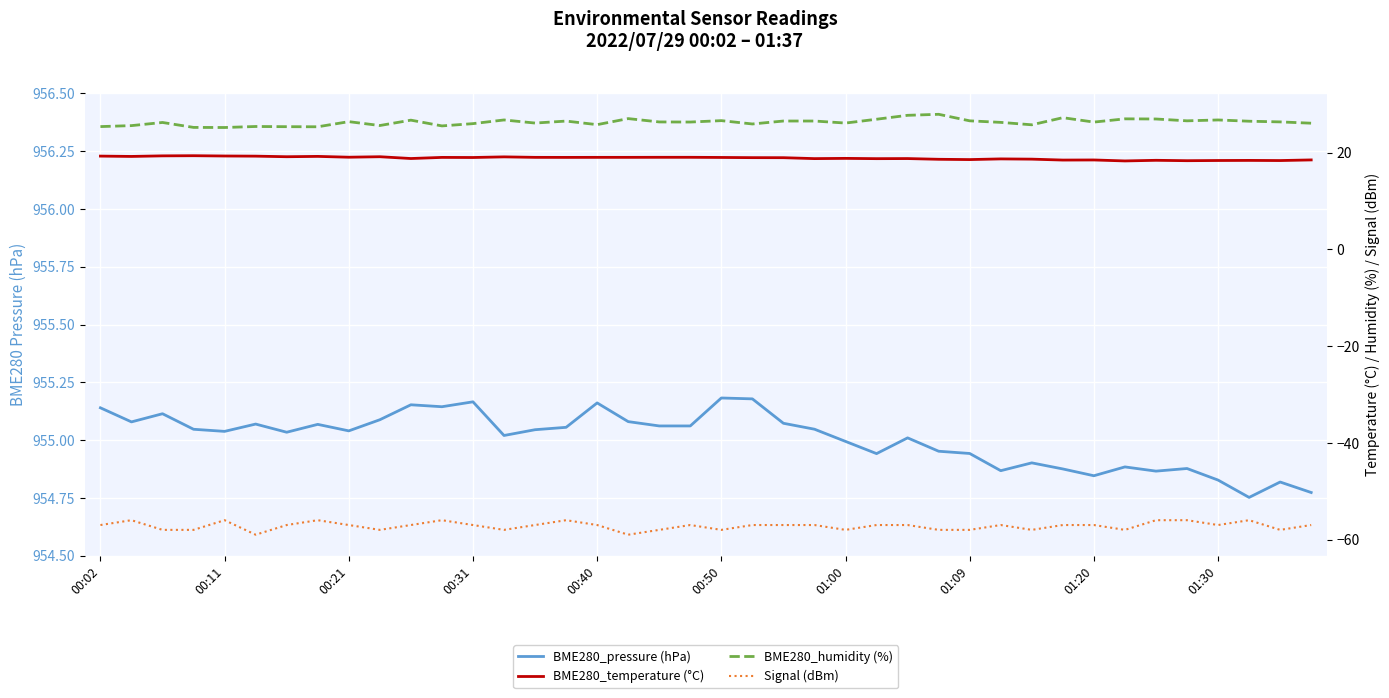

Where does the BME280_humidity (%) series first go above 26?

00:21